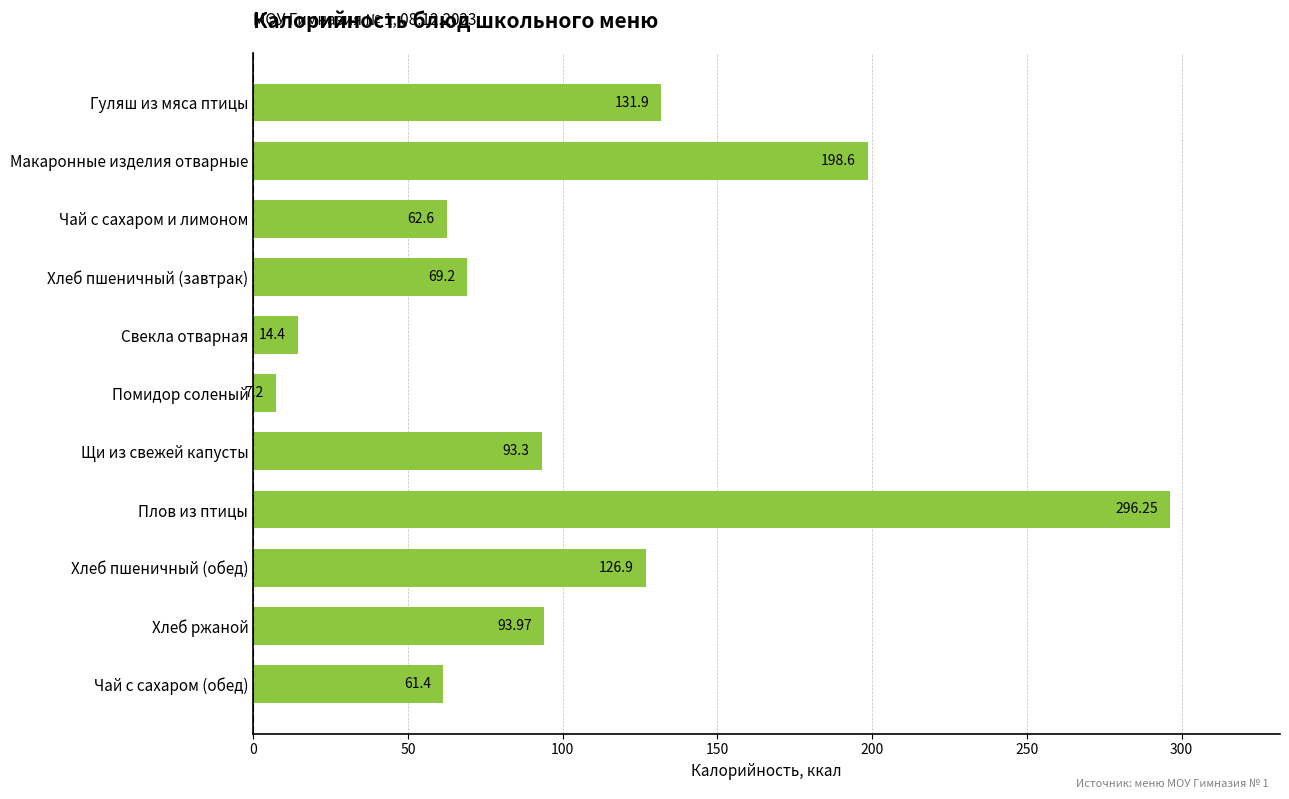

Are the bars horizontal?

Yes